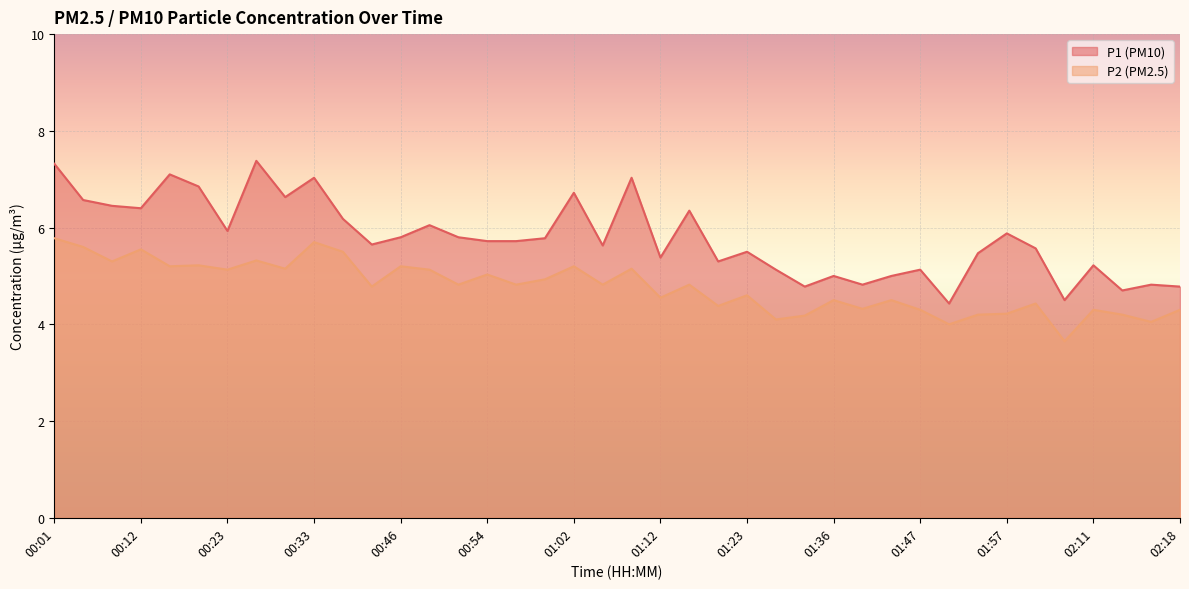

What is the total value across all series at 00:01?

13.1